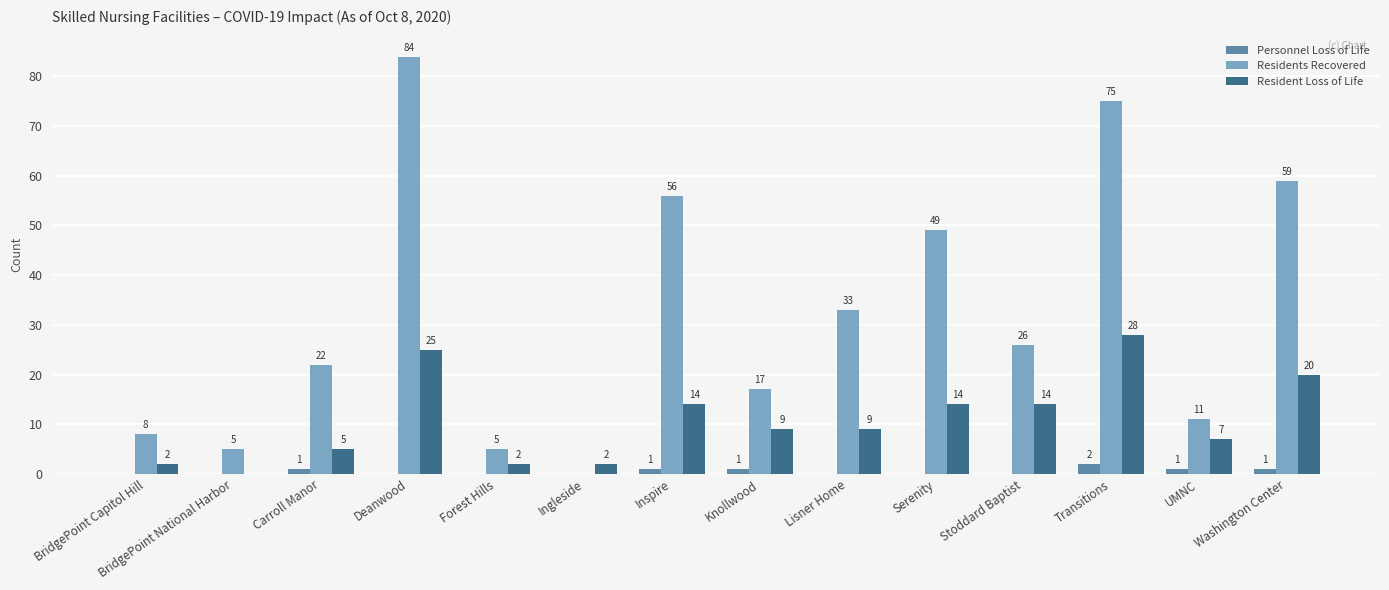

Reading left to right, what are all the values shown in this chart?

Personnel Loss of Life: 0	0	1	0	0	0	1	1	0	0	0	2	1	1
Residents Recovered: 8	5	22	84	5	0	56	17	33	49	26	75	11	59
Resident Loss of Life: 2	0	5	25	2	2	14	9	9	14	14	28	7	20